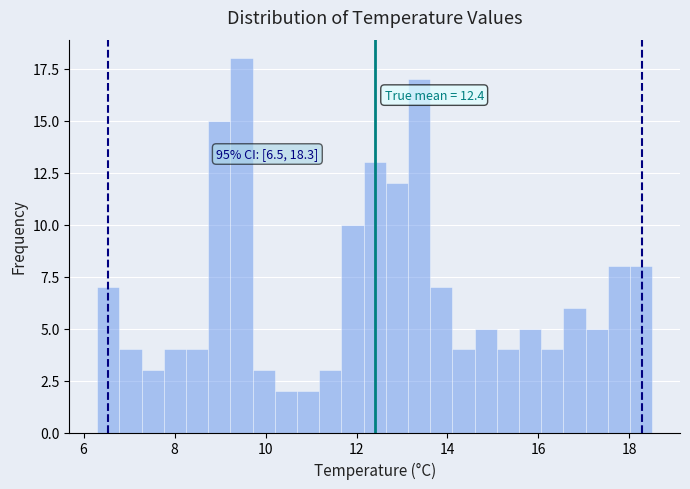

Around what value on the x-axis is the tallest bar? Give the approximate position of its centre, as read against the axis.

9.4